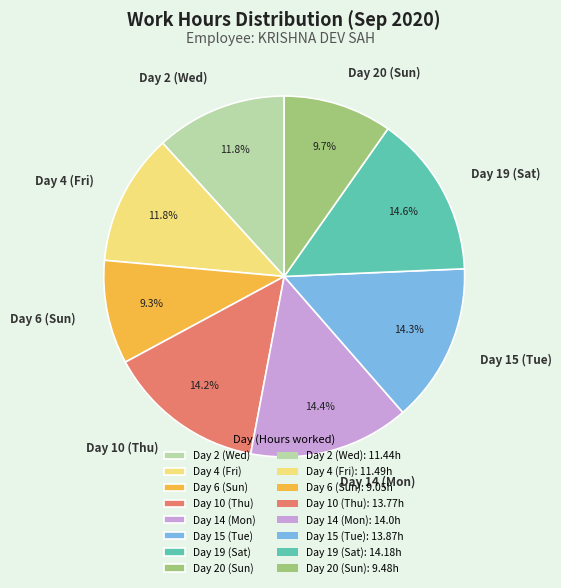

How many segments does this pie chart have?

8